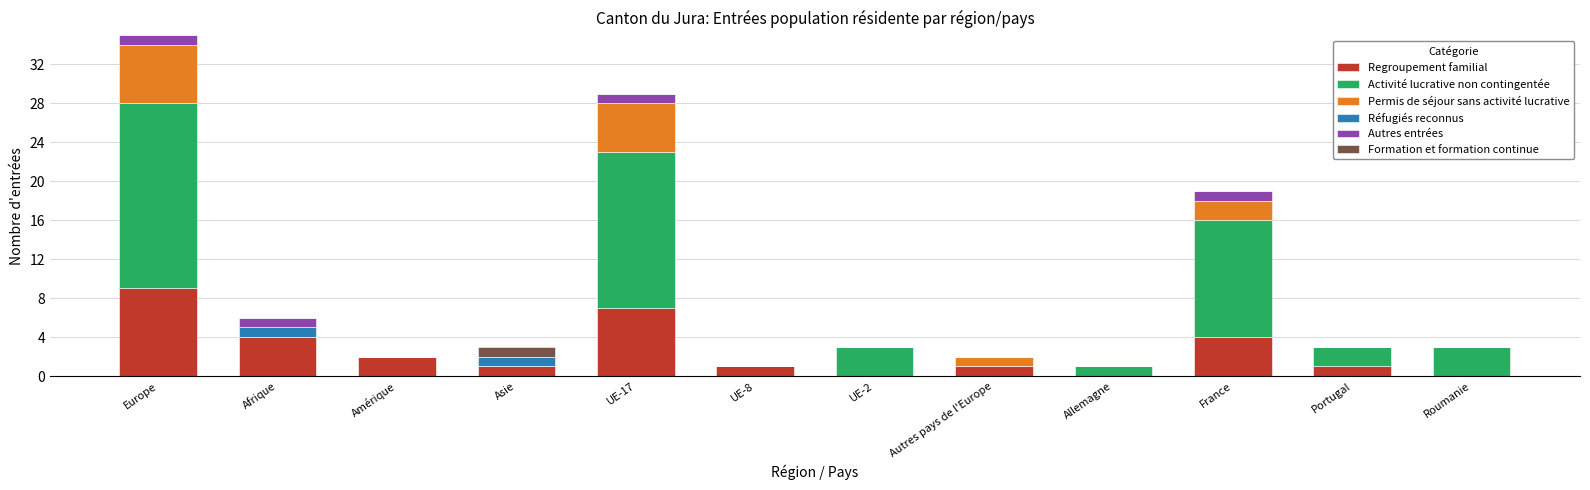

At which category is the sum across all series the highest?

Europe